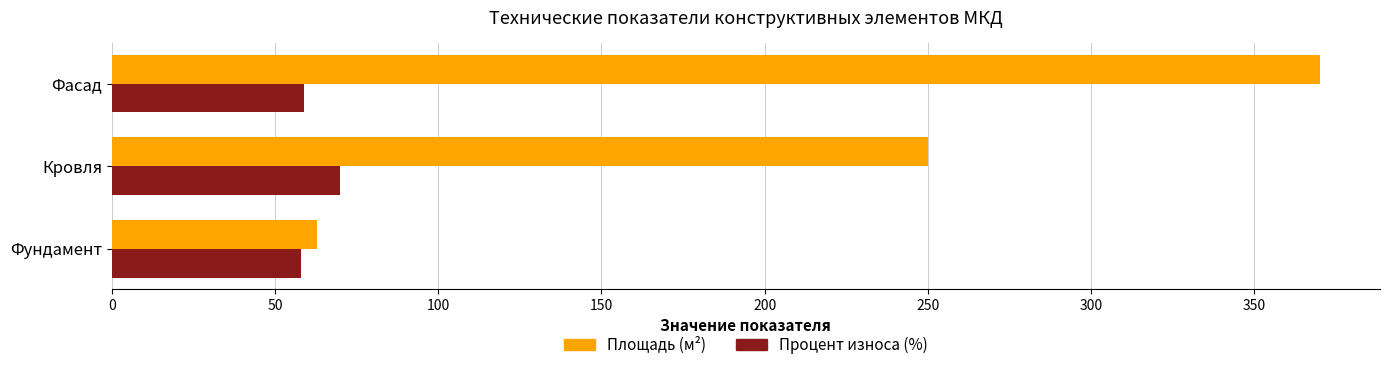

At which label is Площадь (м²) closest to 216?

Кровля